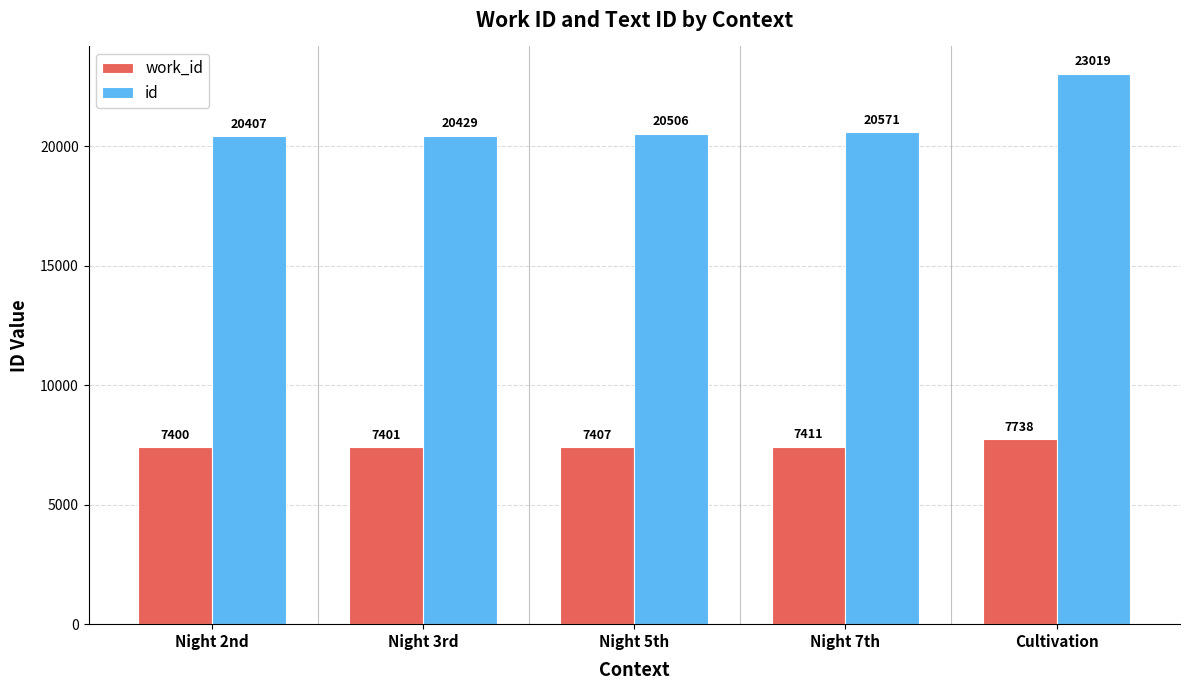

What is the greatest value displayed?

23019